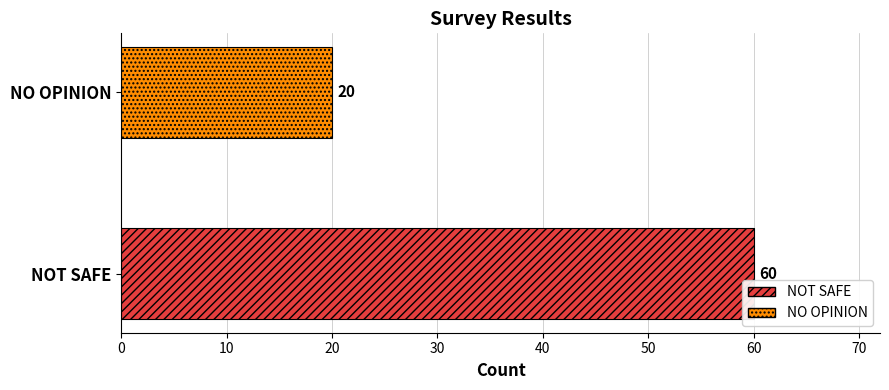

Rank the series by their maximum value, from lowest to highest.

NO OPINION, NOT SAFE